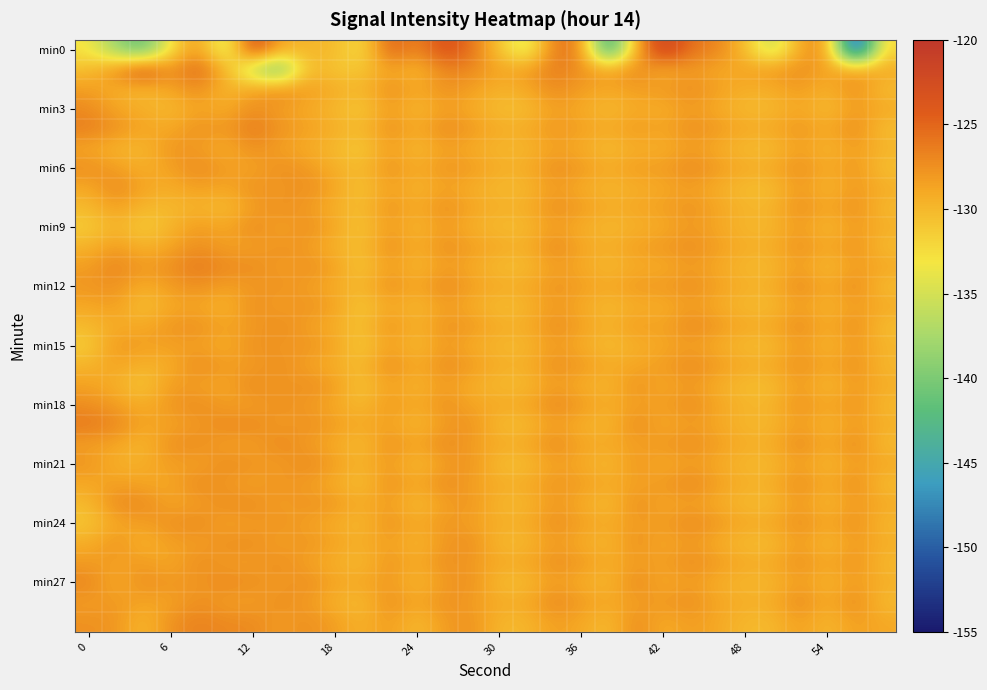

How many categories are shown in the chart?

30